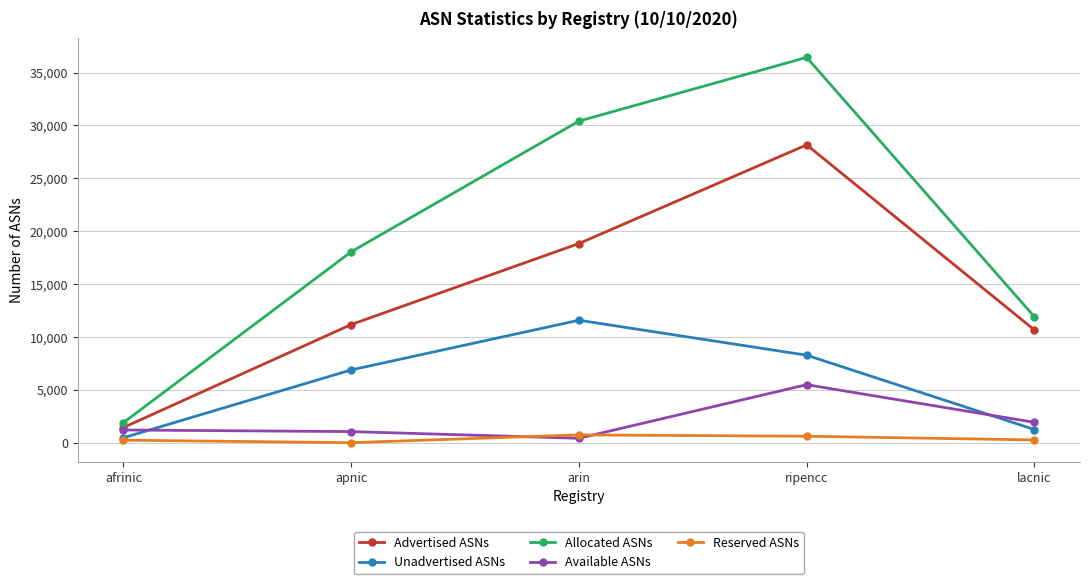

What is the difference between the highest and lowest values at lacnic?

11644